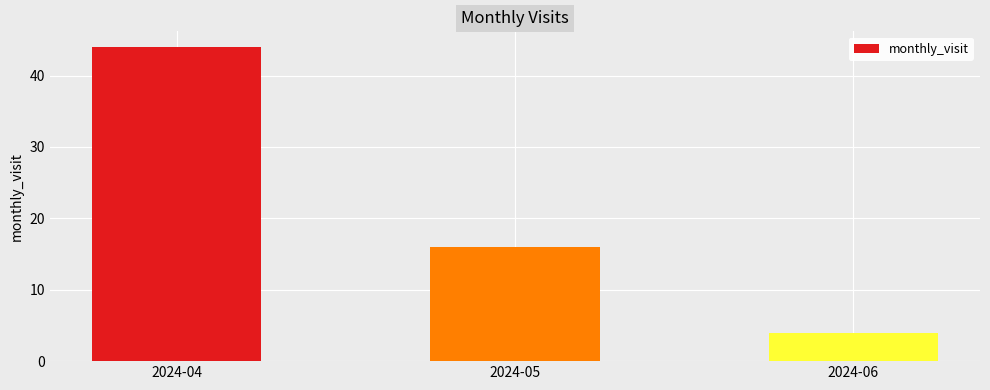

What is the value of the 1st bar from the left?

44